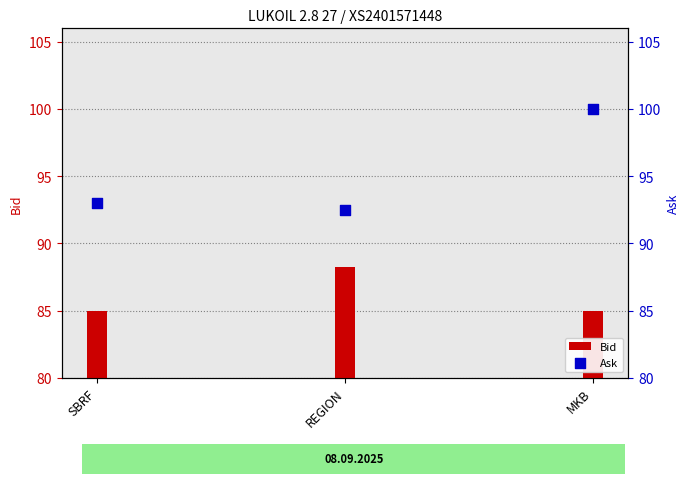

Which series reaches the minimum Y coordinate?

Bid